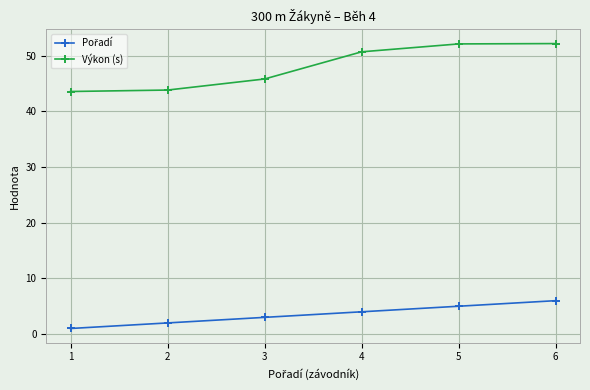

Between 3 and 5, which series saw the biggest shift?

Výkon (s)